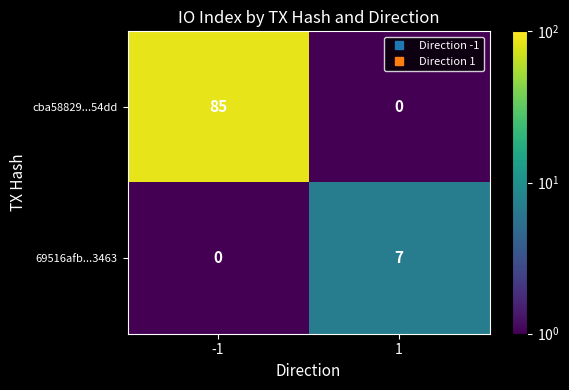

What is the maximum value shown in the chart?

85